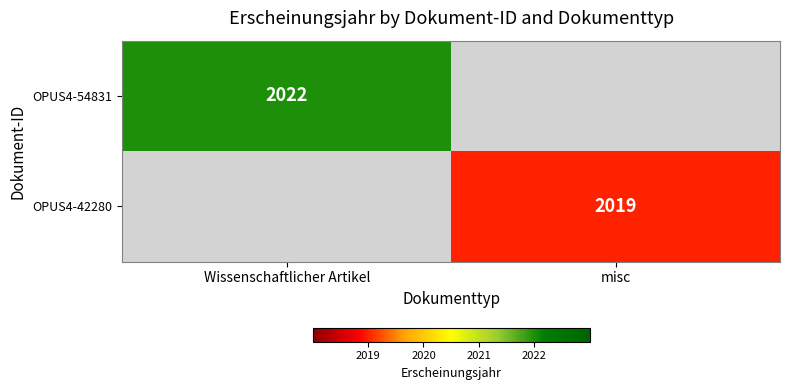

Is it true that OPUS4-54831 equals 2022 at Wissenschaftlicher Artikel?

True